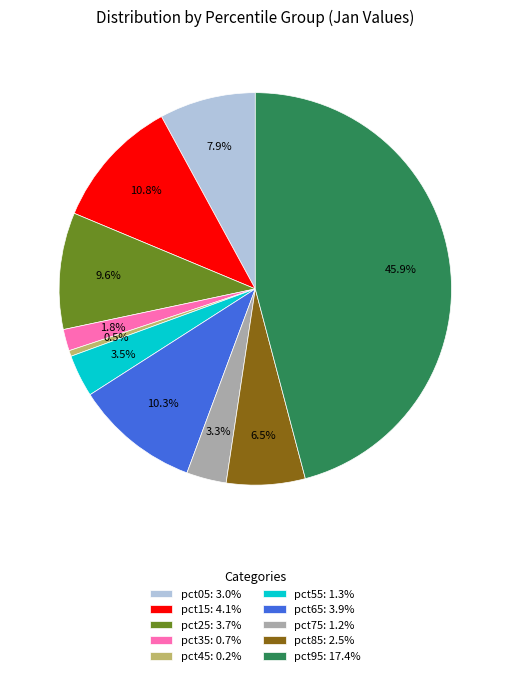

Between pct85 and pct05, which is larger?

pct05